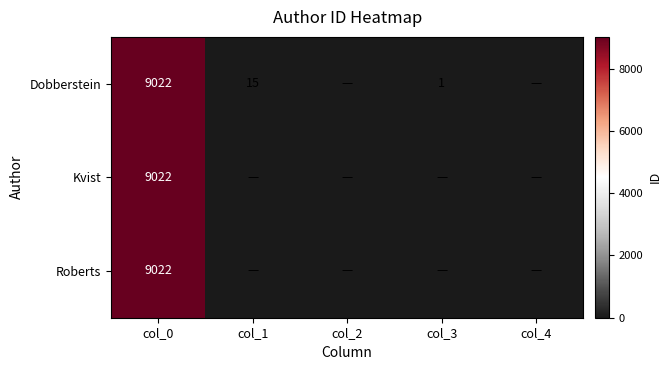

The value of Dobberstein at col_1 is 4. True or false?

False